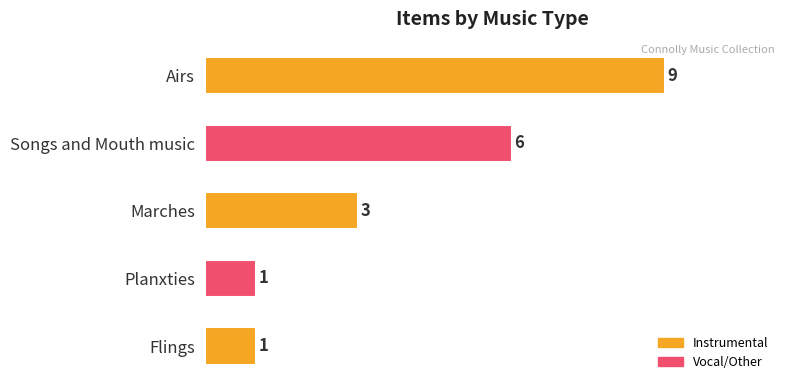

Are the bars horizontal?

Yes